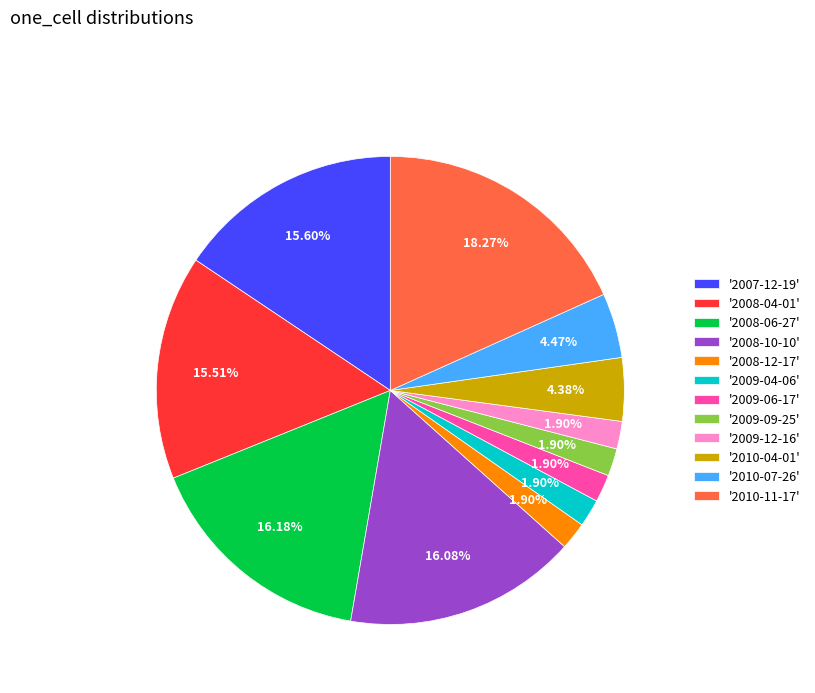

How many segments does this pie chart have?

12